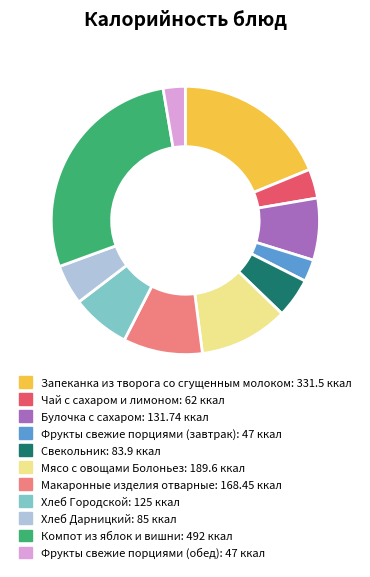

Combined, do Макаронные изделия отварные and Мясо с овощами Болоньез account for over 50%?

No